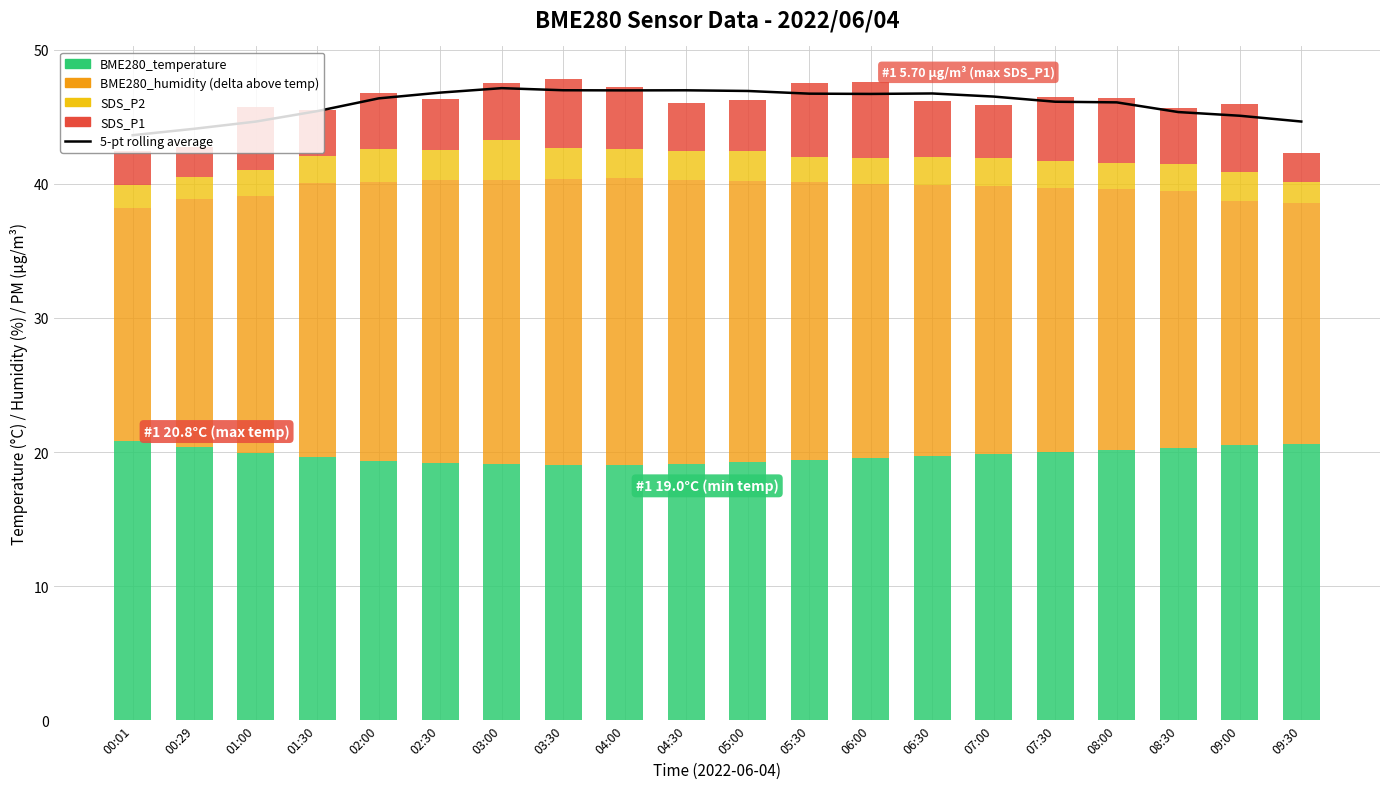

What is the difference between the maximum and minimum values in the BME280_temperature series?

1.8